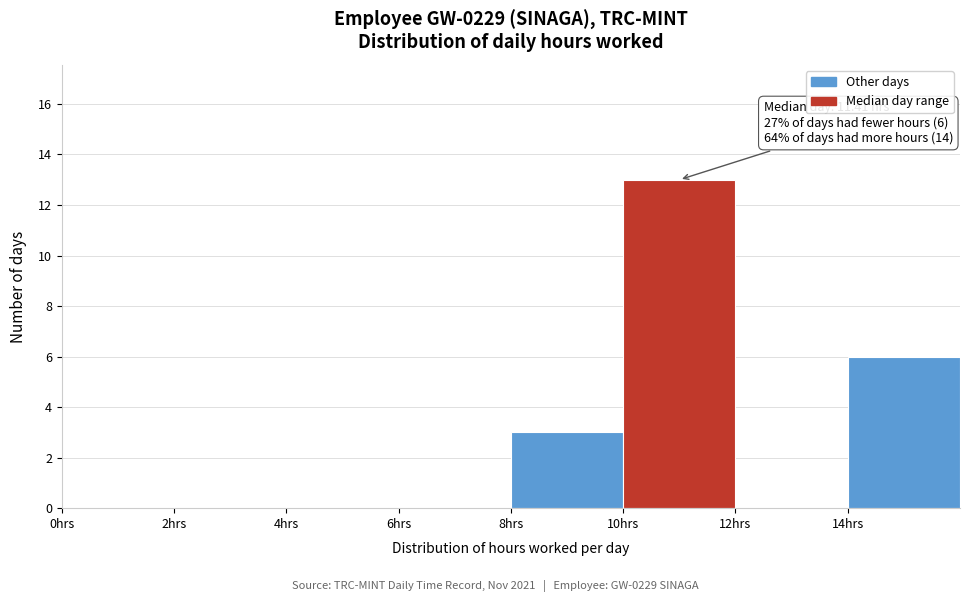

Over which range of the x-axis is the bar tallest?

10 to 12